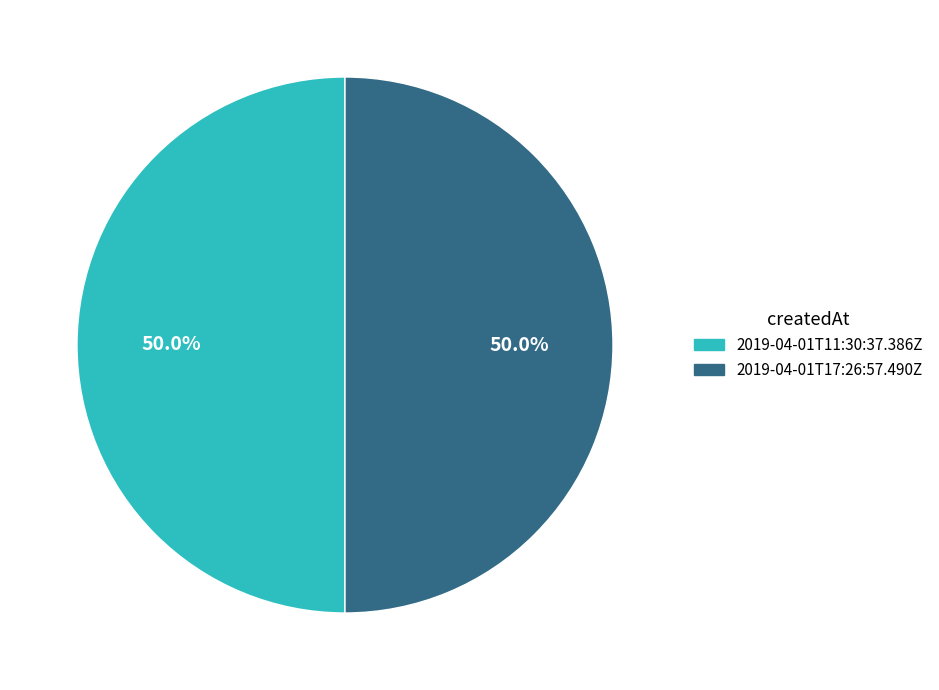

How many segments does this pie chart have?

2